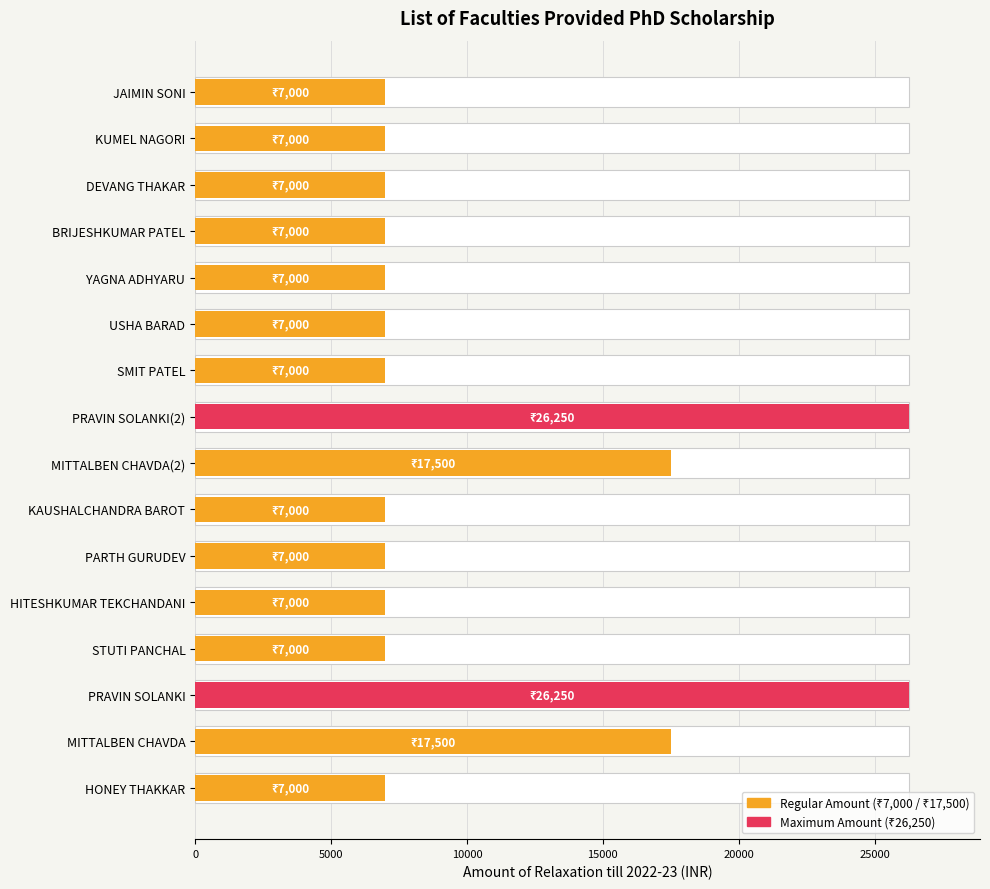

How many data points are above 7000?

4